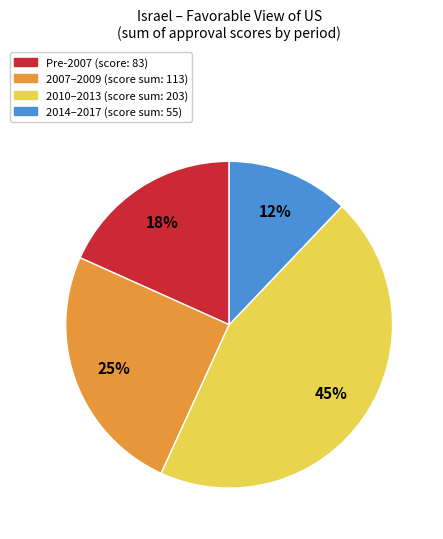

To the nearest percent, what is the average slice percentage?

25%